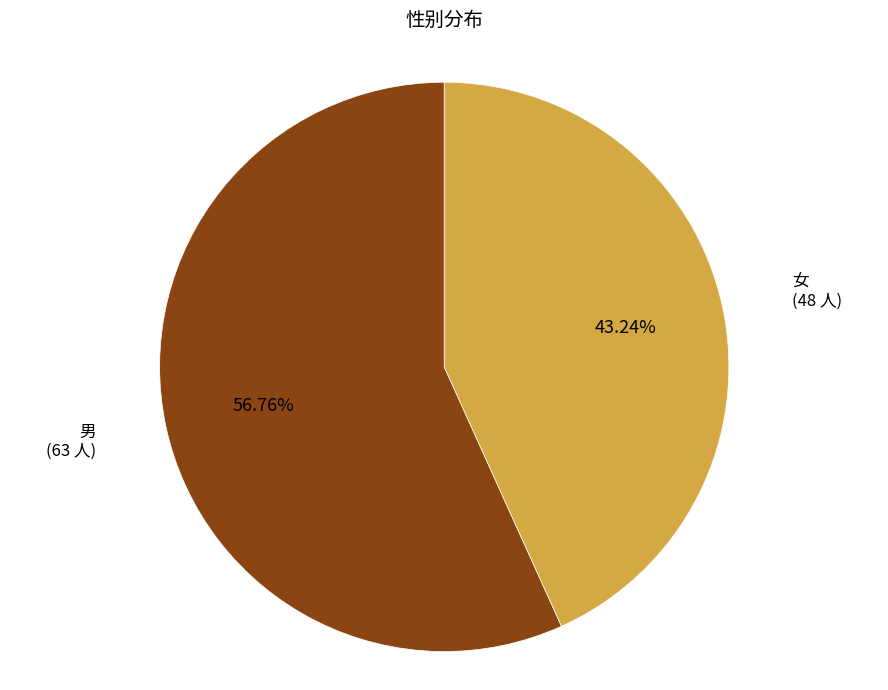

To the nearest percent, what is the difference between the 女 and 男 slice percentages?

14%